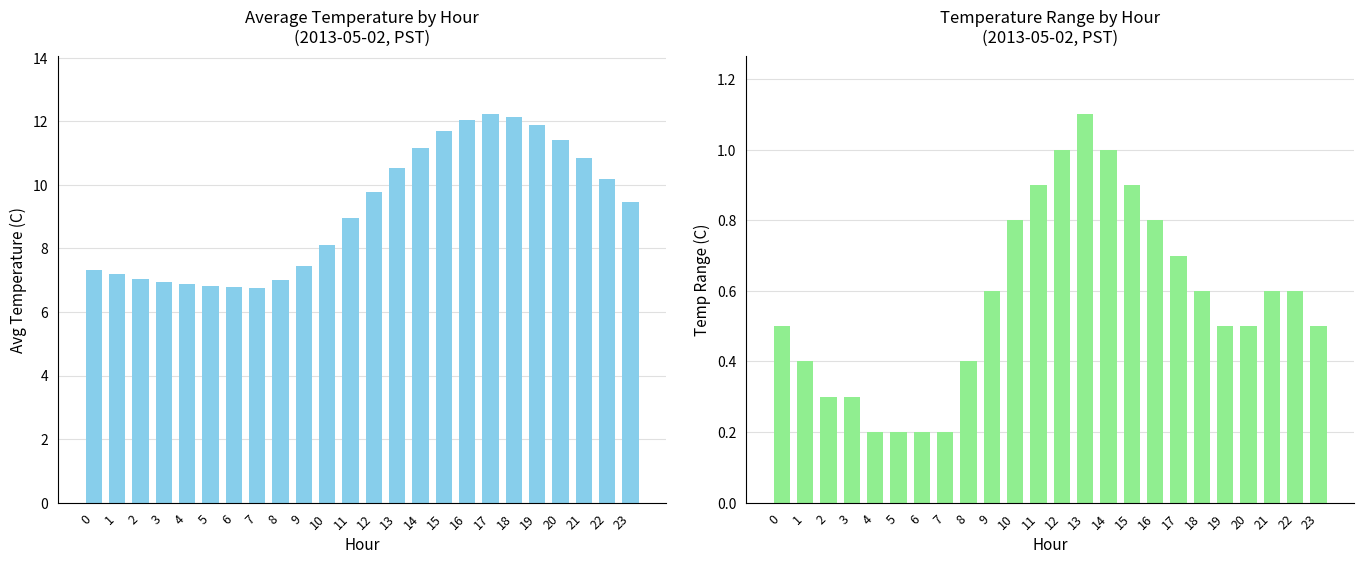

What is the difference between the Avg Temperature (C) values at 22 and 10?

2.1